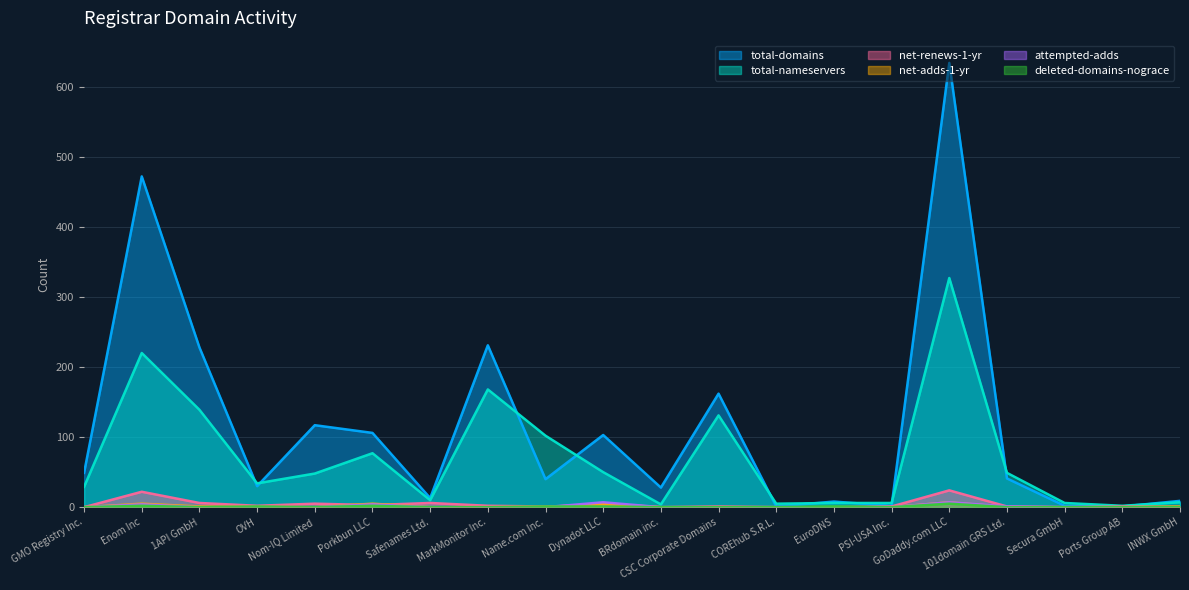

Is the value of net-renews-1-yr at OVH greater than the value of total-domains at Porkbun LLC?

No